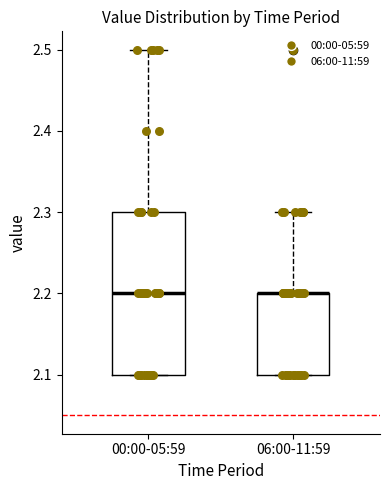

Reading left to right, read every box against the y-axis: the position of its median line, the range the box covers, and the ends of its whiskers. The values are not printed on the chart, so give them approximately, as read against the axis.

00:00-05:59: median 2.2, box 2.1 to 2.3, whiskers 2.1 to 2.5
06:00-11:59: median 2.2 (drawn on the box's upper edge), box 2.1 to 2.2, whiskers 2.1 to 2.3